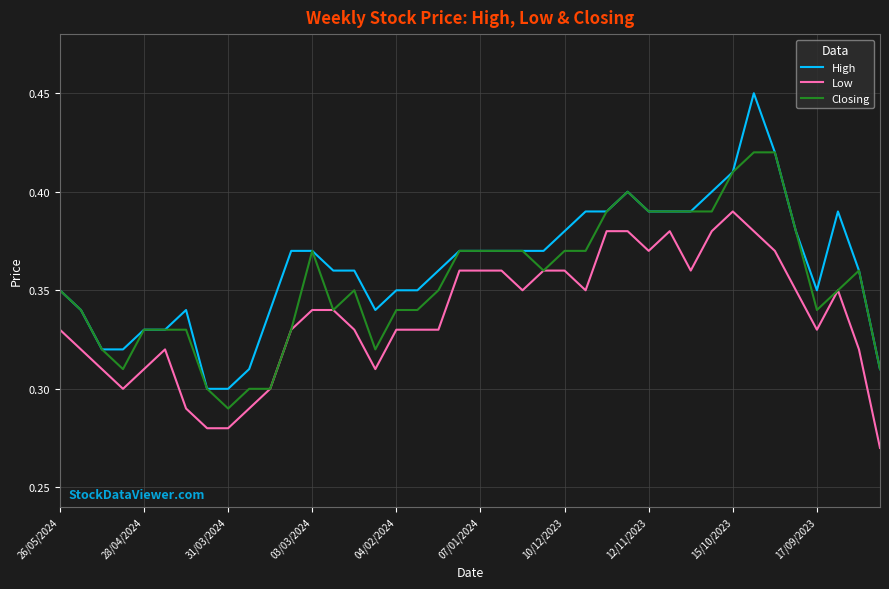

Which series has the largest range (max minus min)?

High